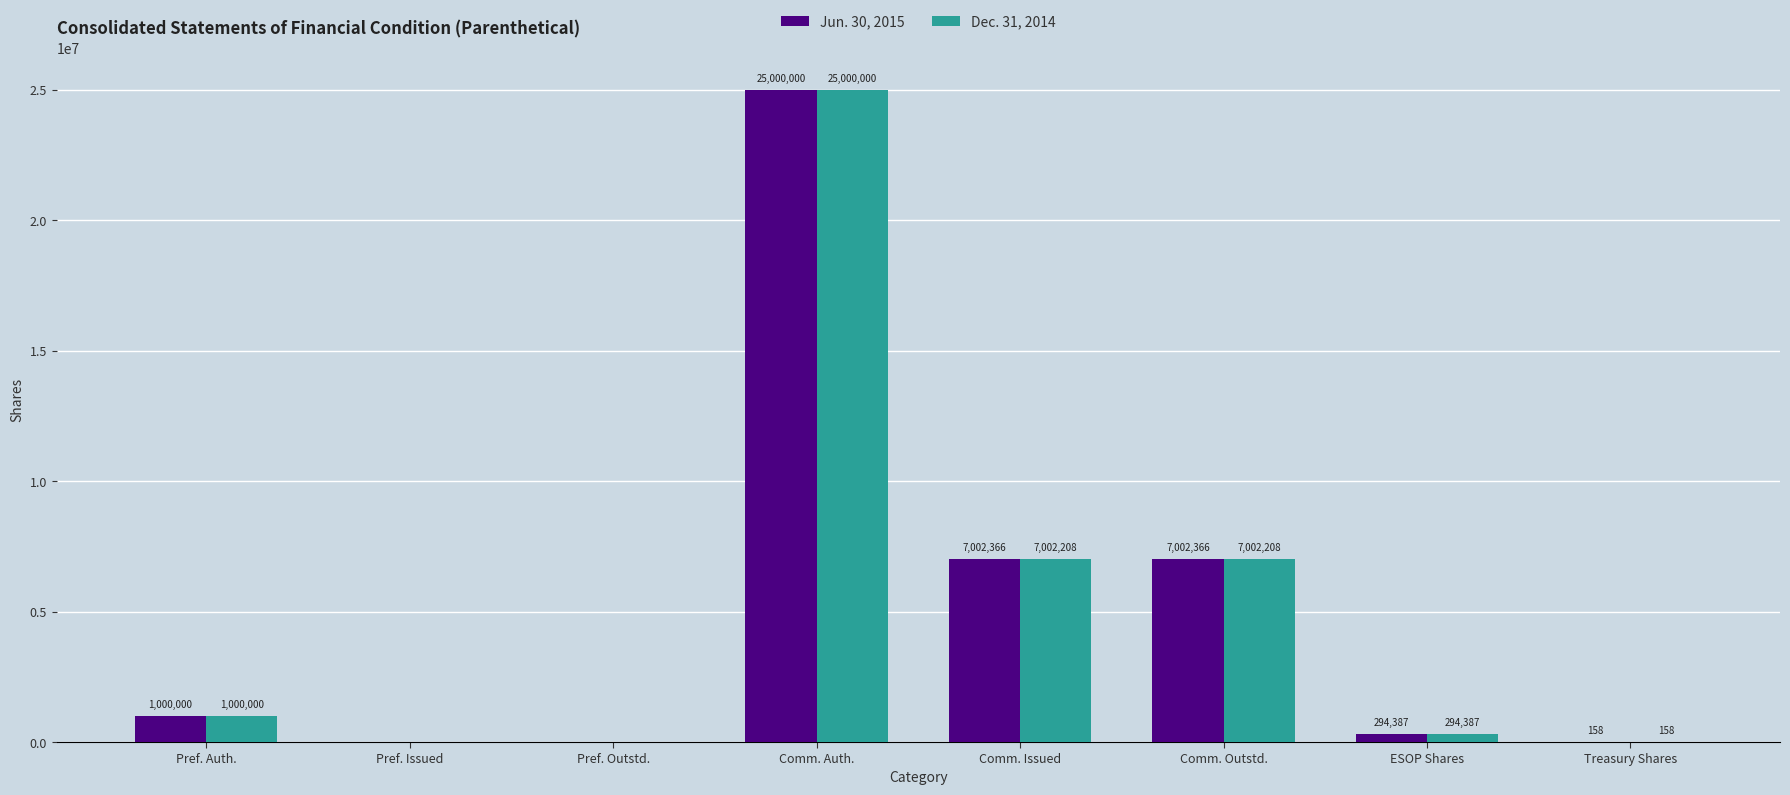

Are the bars horizontal?

No